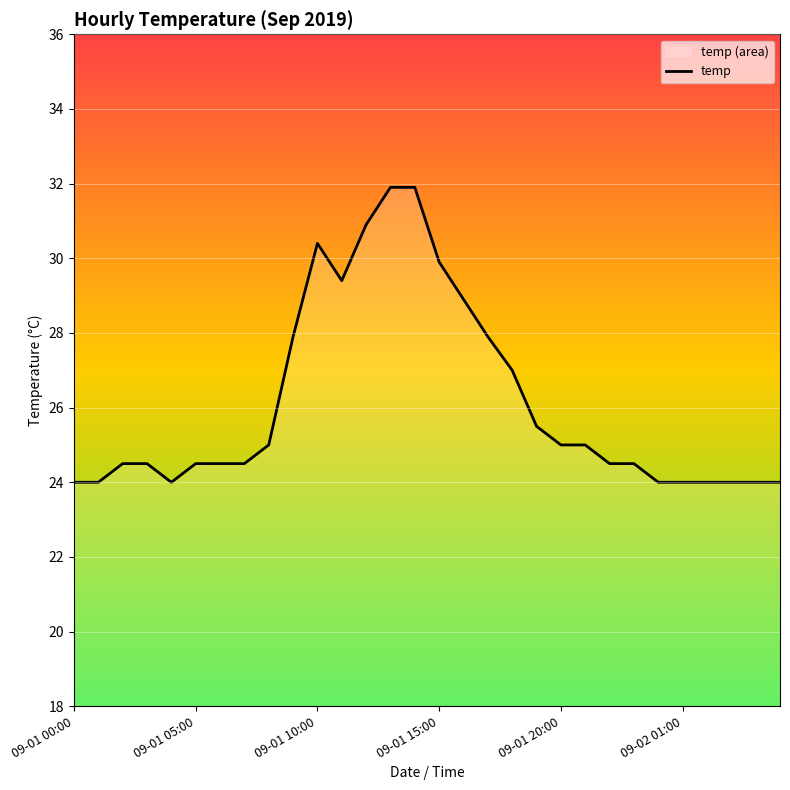

True or false: the data shows 40.9 at 27.

False